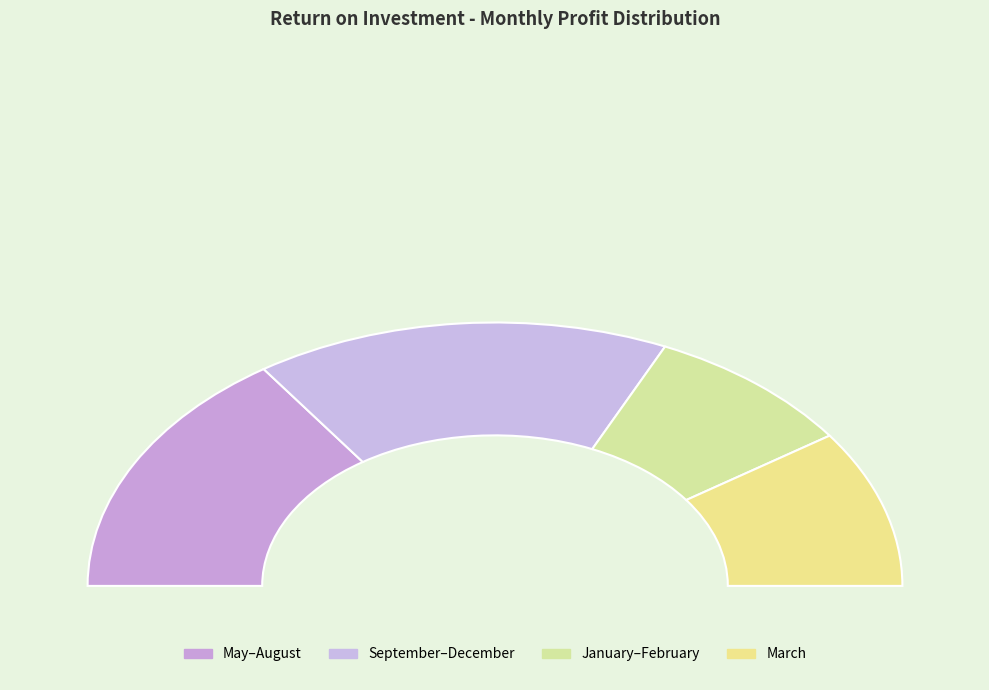

Do May and July together represent more than half of the pie?

No